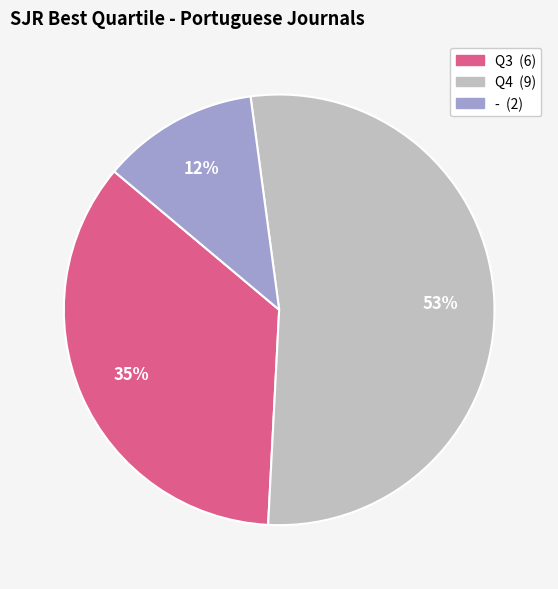

To the nearest percent, what is the difference between the largest and smallest slice percentages?

41%